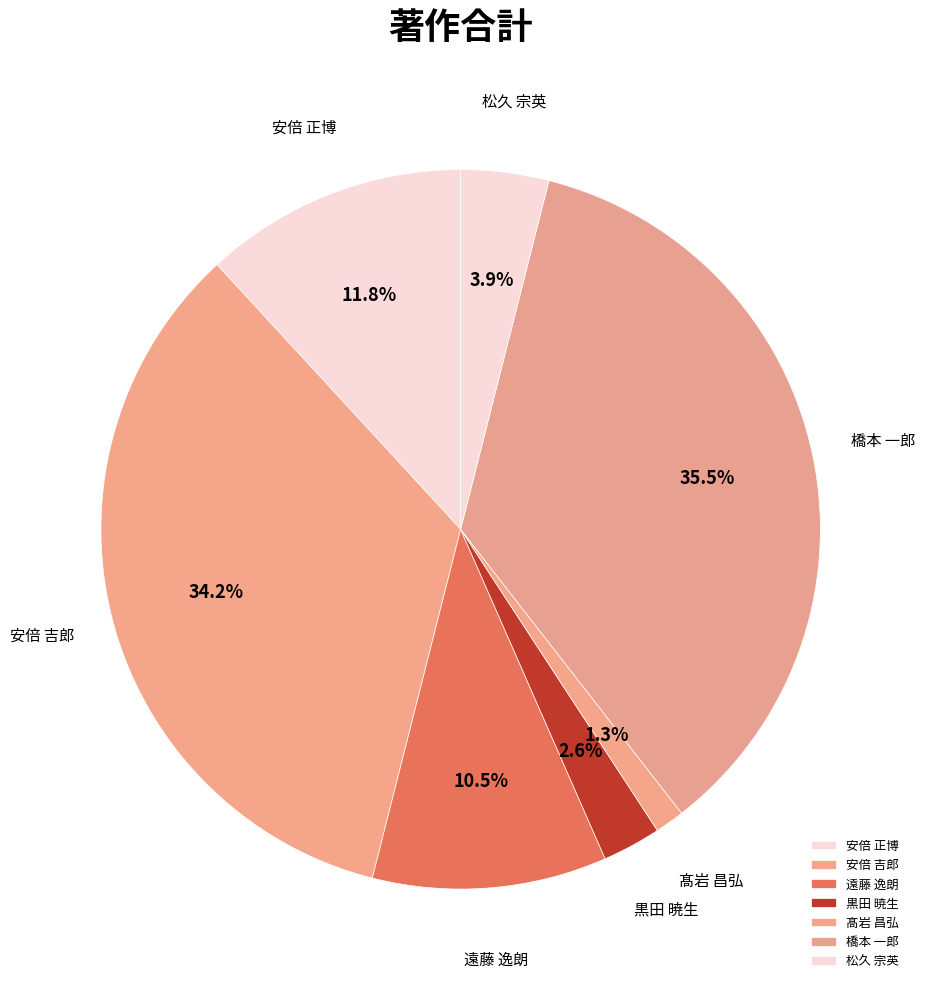

Which category has the biggest portion of the pie?

橋本 一郎